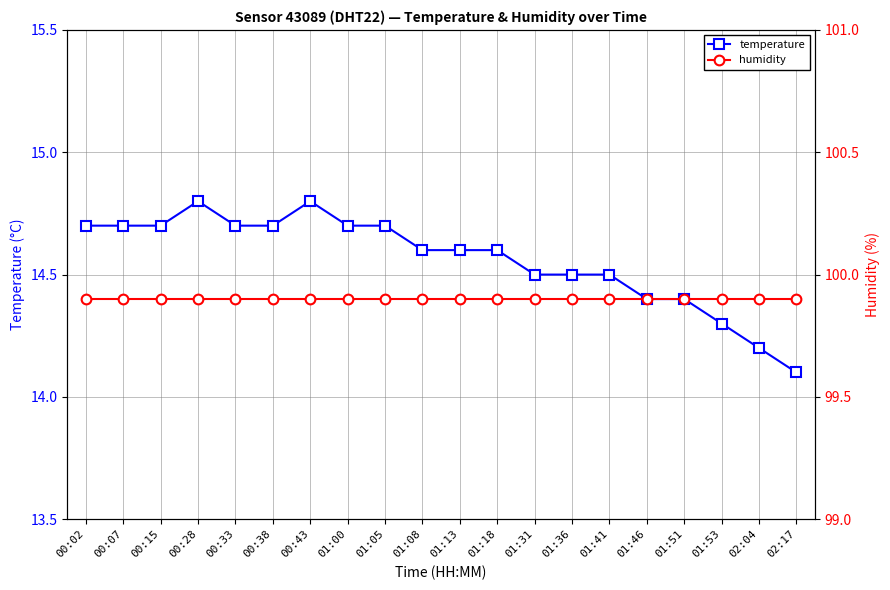

Does the chart have visible grid lines?

Yes